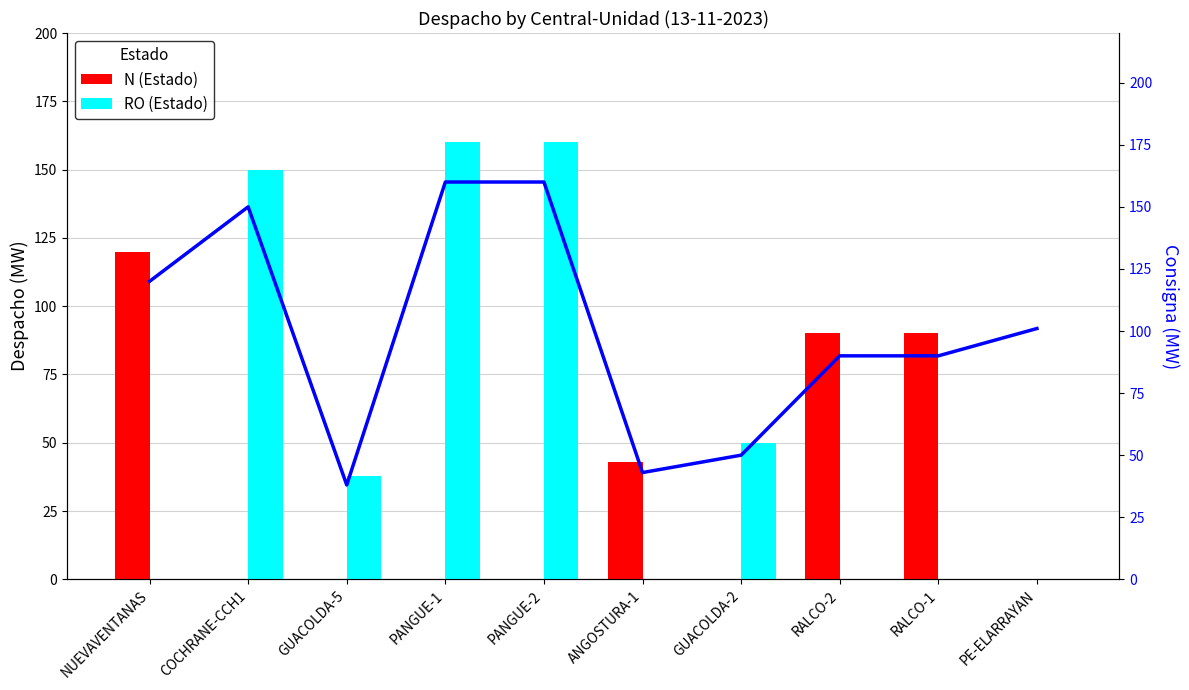

What is the total value across all series at ANGOSTURA-1?

43